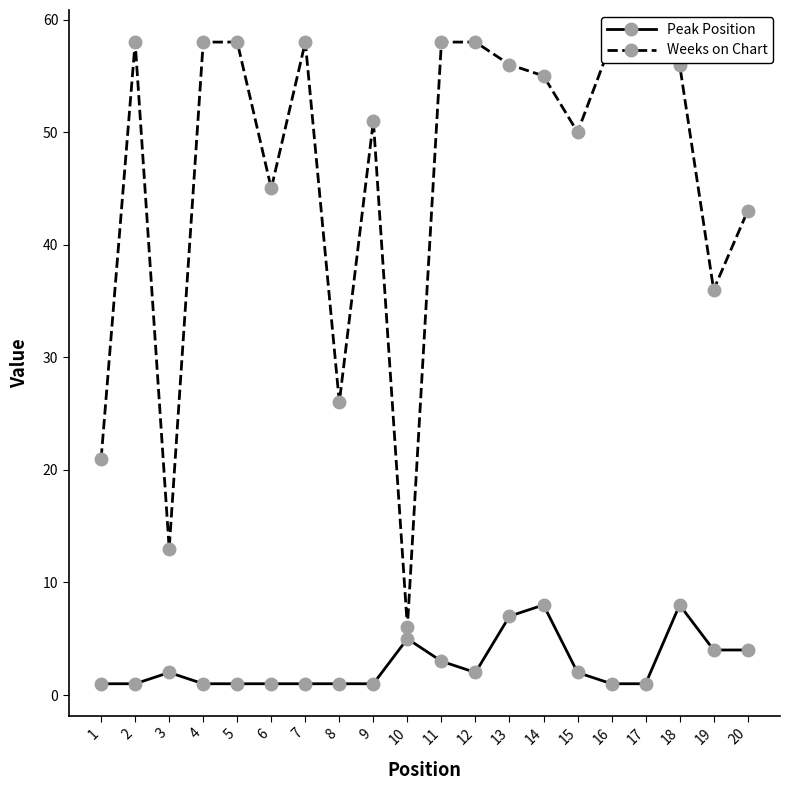

At which category is the sum across all series the highest?

18